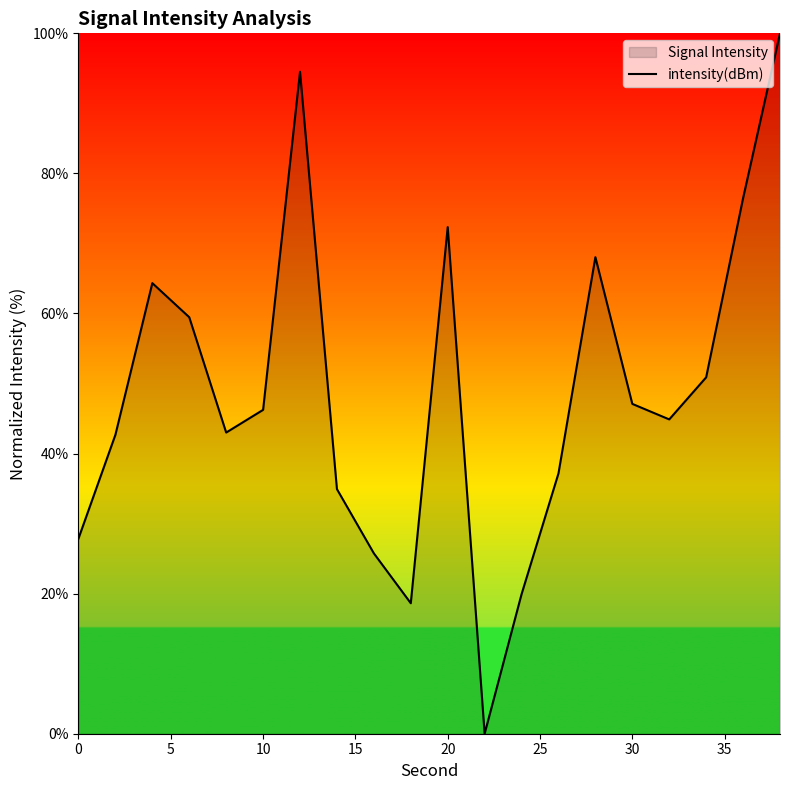

What is the greatest value displayed?

100.0